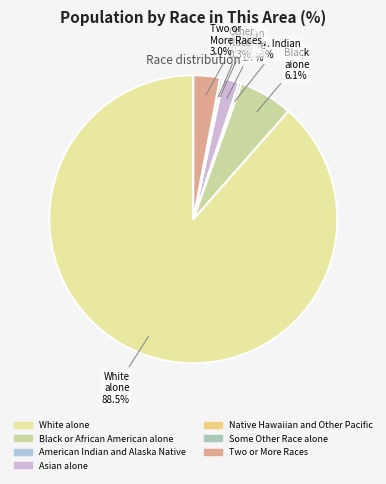

To the nearest percent, what percentage of the pie is Black or African American alone?

6%